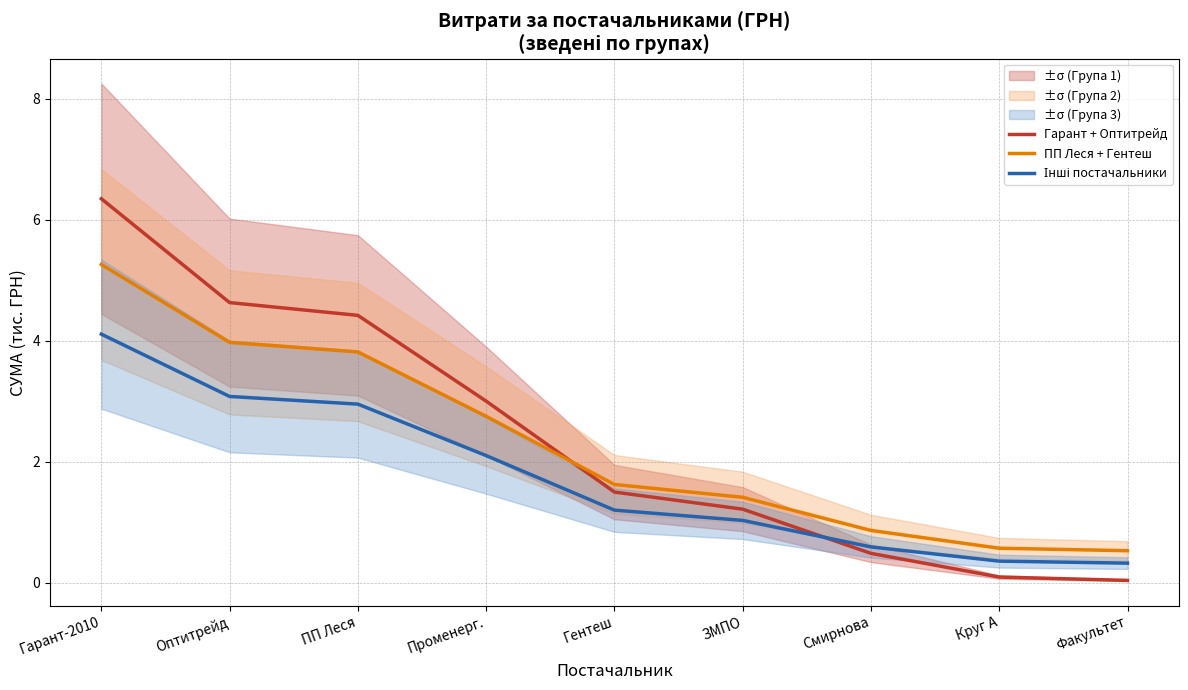

Which series has the widest spread of values?

Гарант + Оптитрейд